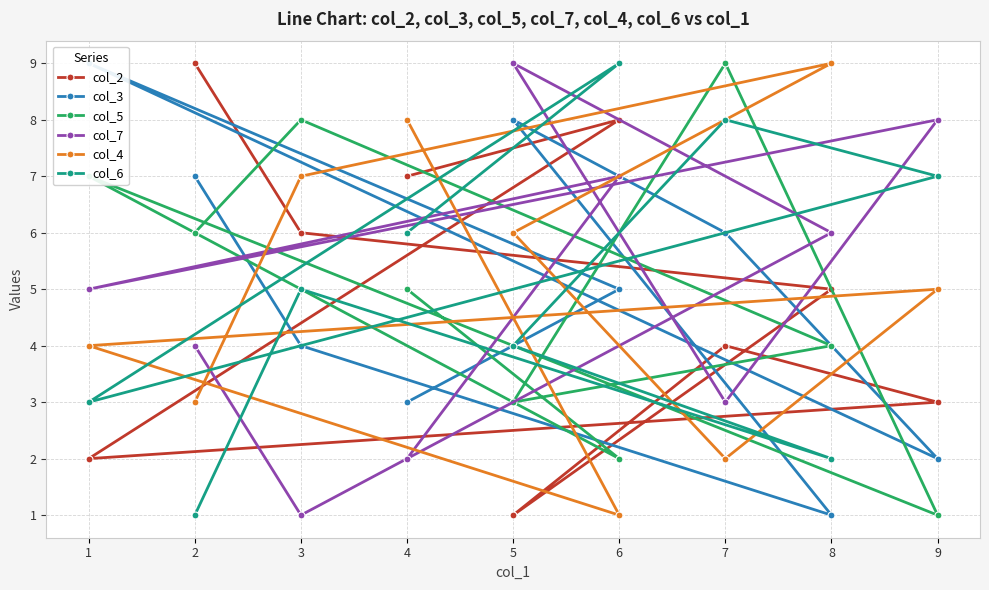

What are all the series names shown in the legend?

col_2, col_3, col_5, col_7, col_4, col_6